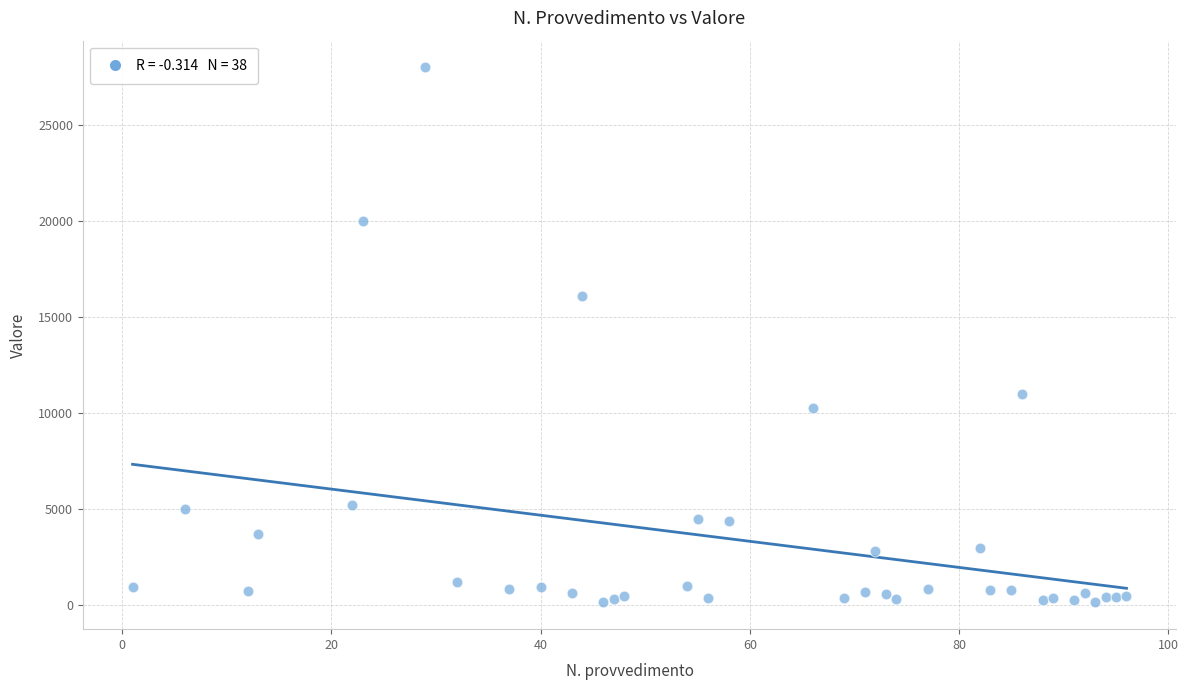

What Y value in the scatter plot is closest to 14077?

16100